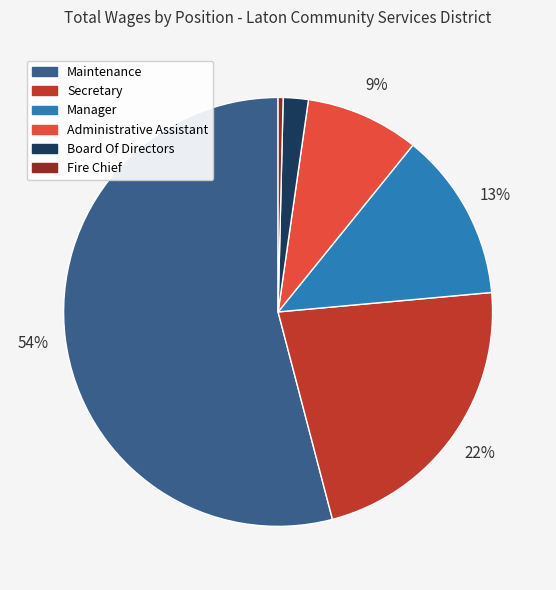

To the nearest percent, what is the combined percentage of Maintenance and Fire Chief?

54%